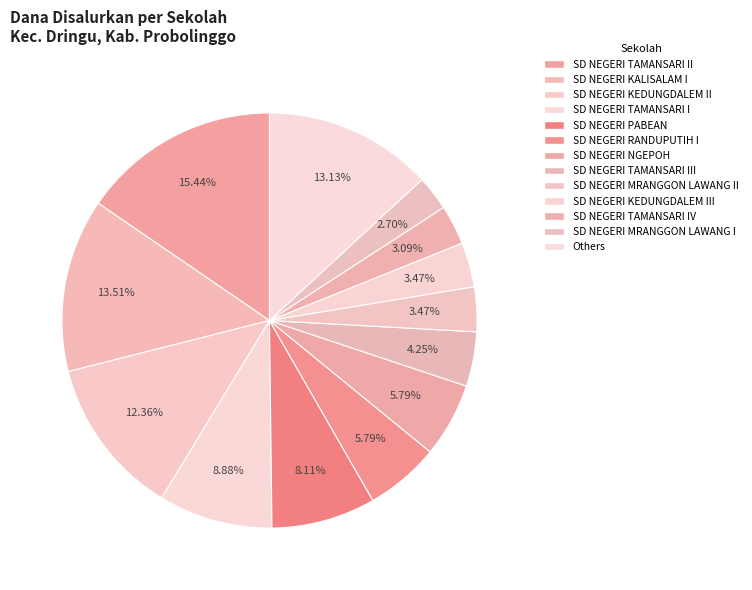

What percentage is the SD NEGERI KALISALAM I slice, to the nearest percent?

14%